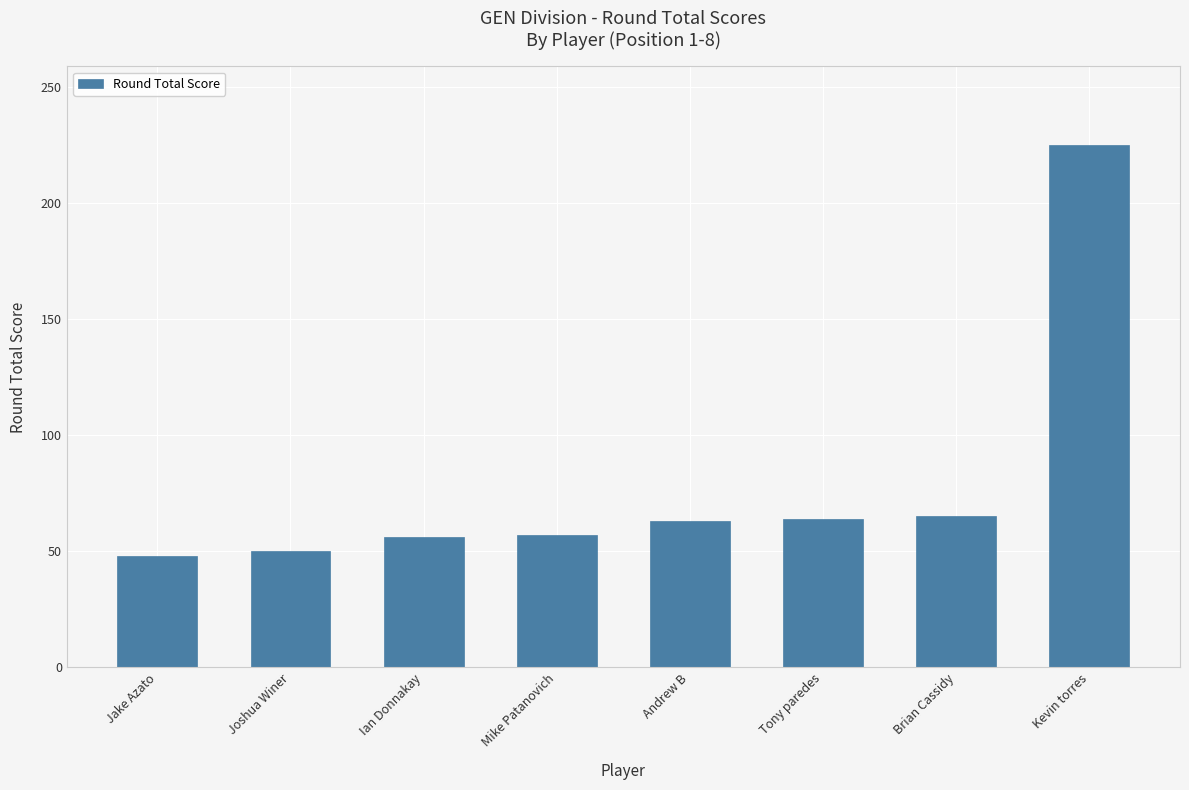

What is the sum of all values?

628